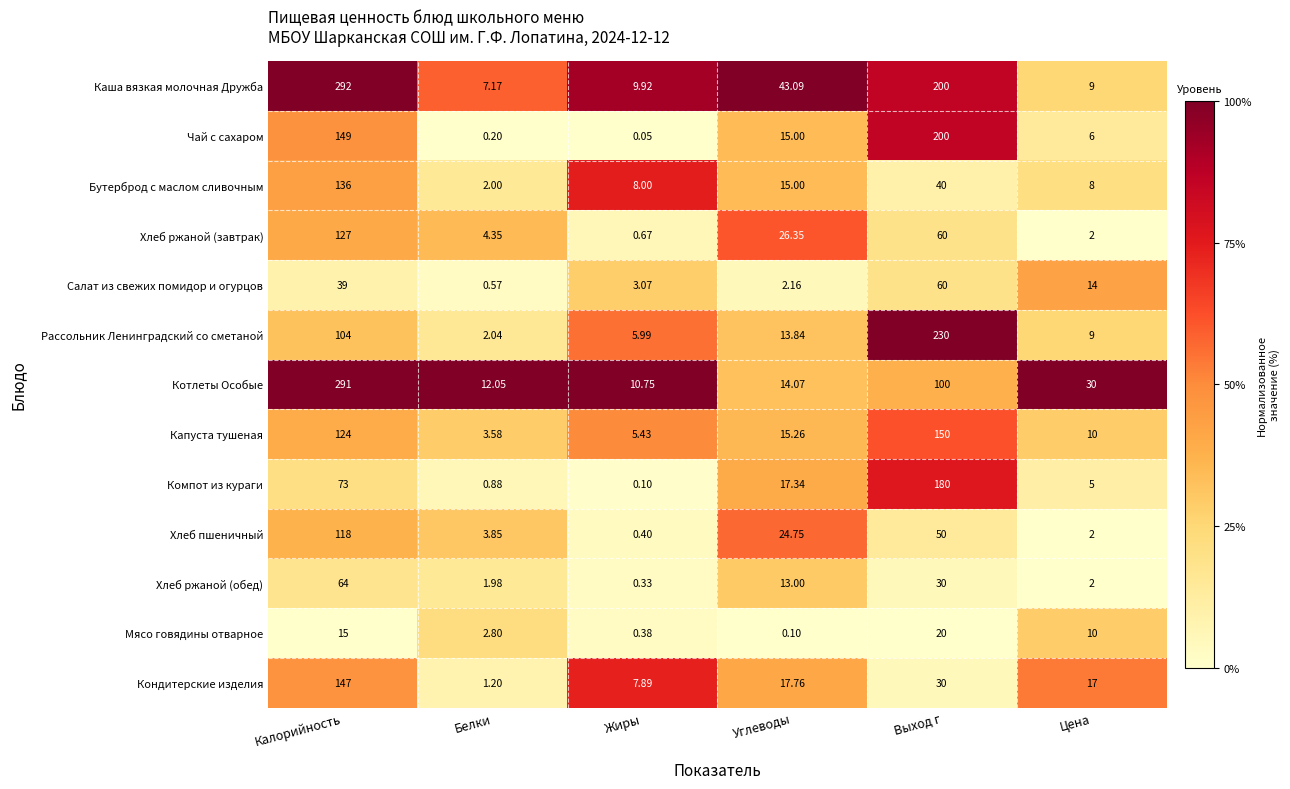

Count the number of data series in this chart.

13